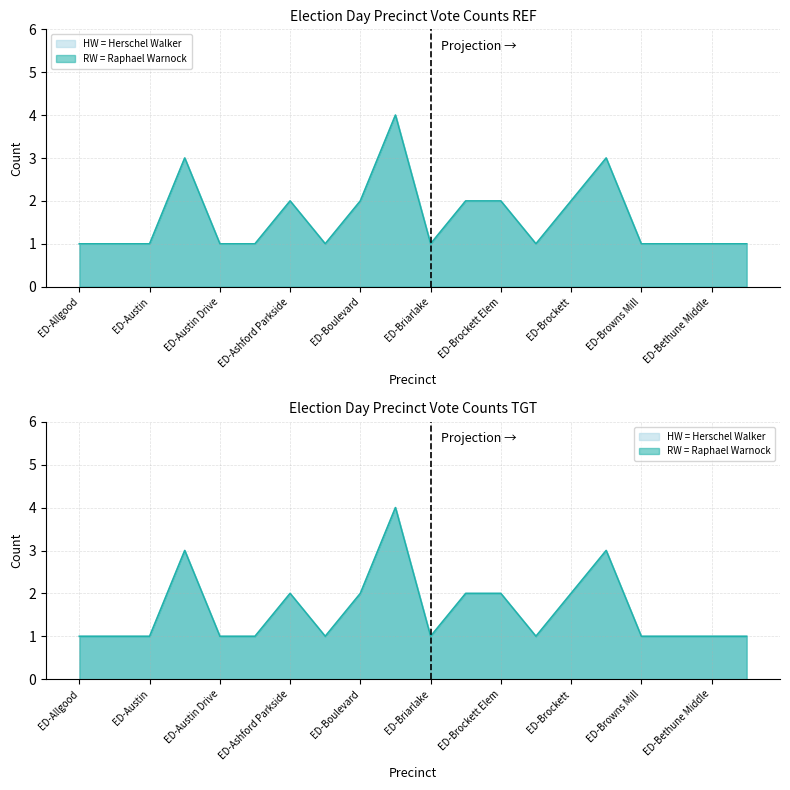

What is the sum of all RW = Raphael Warnock values?

32